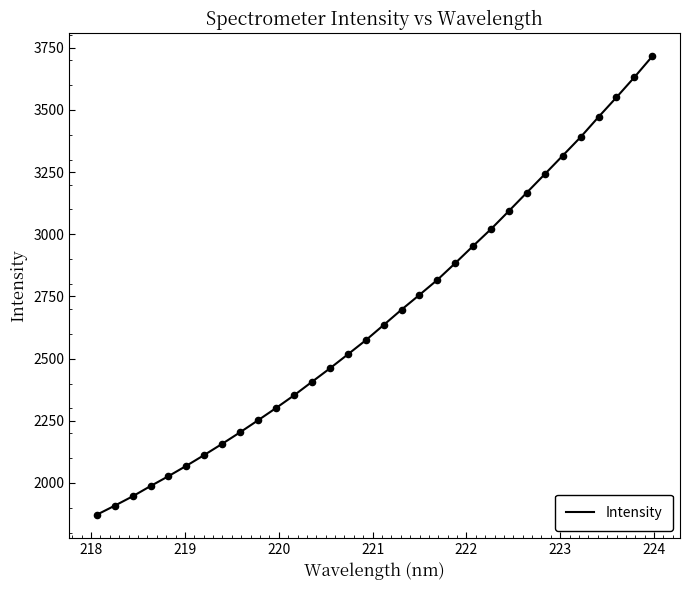

What is the difference between the maximum and minimum values?

1843.4